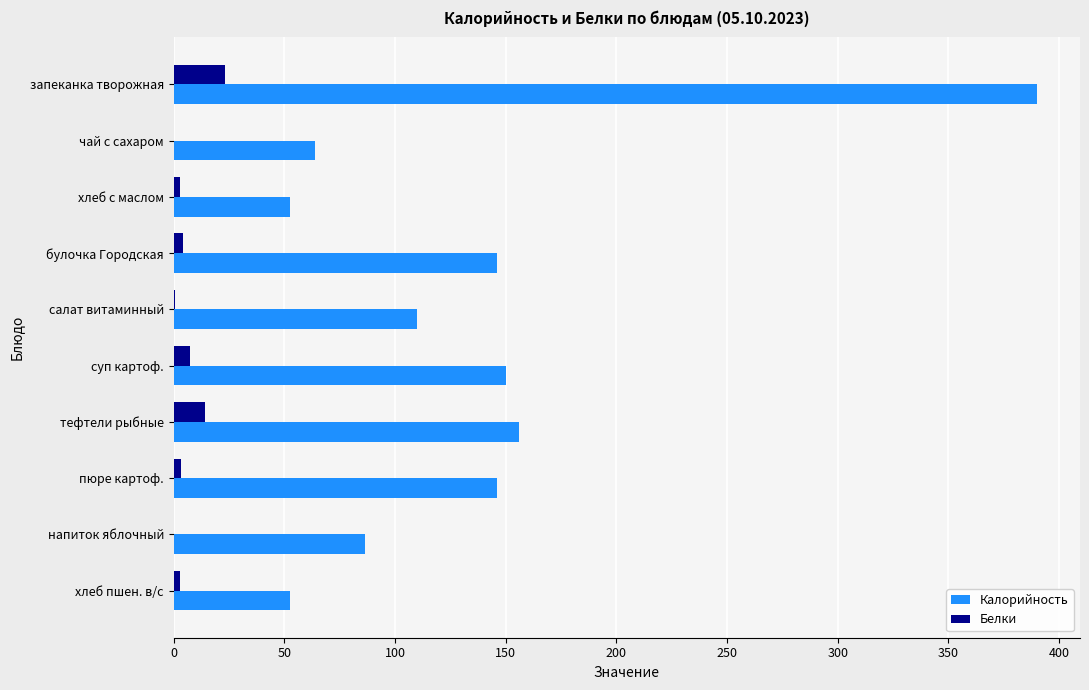

Which category has the highest value in the Белки series?

запеканка творожная